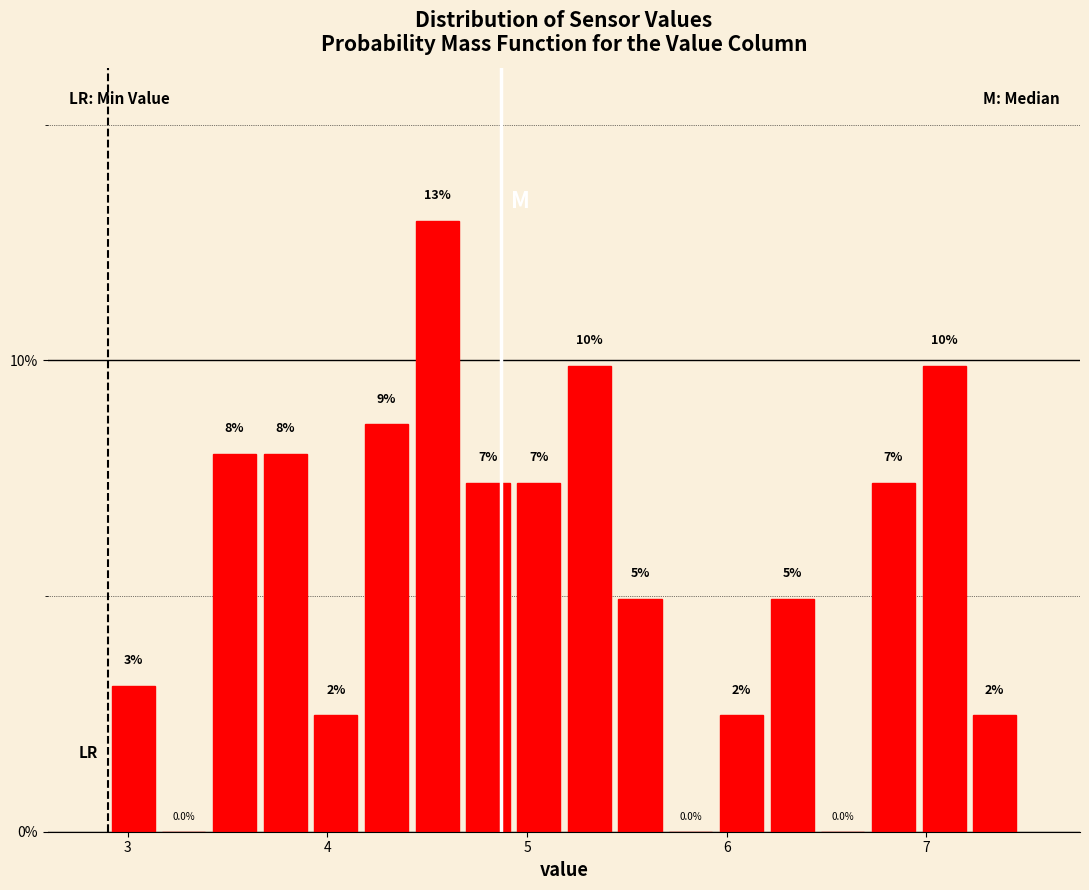

Around what value on the x-axis is the tallest bar? Give the approximate position of its centre, as read against the axis.

4.6